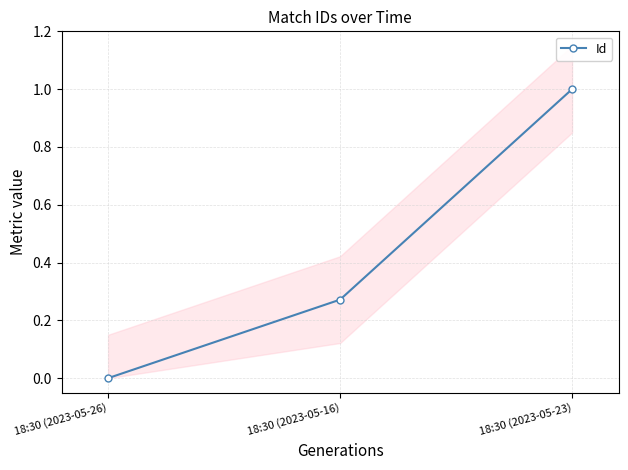

Reading right to left, transcribe all the data shown in this chart.

1.0	0.3	0.0